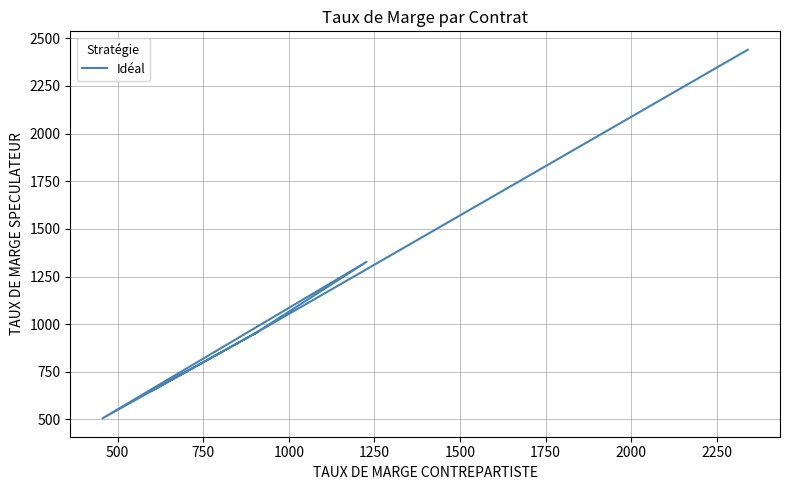

What is the difference between the maximum and minimum values?

1934